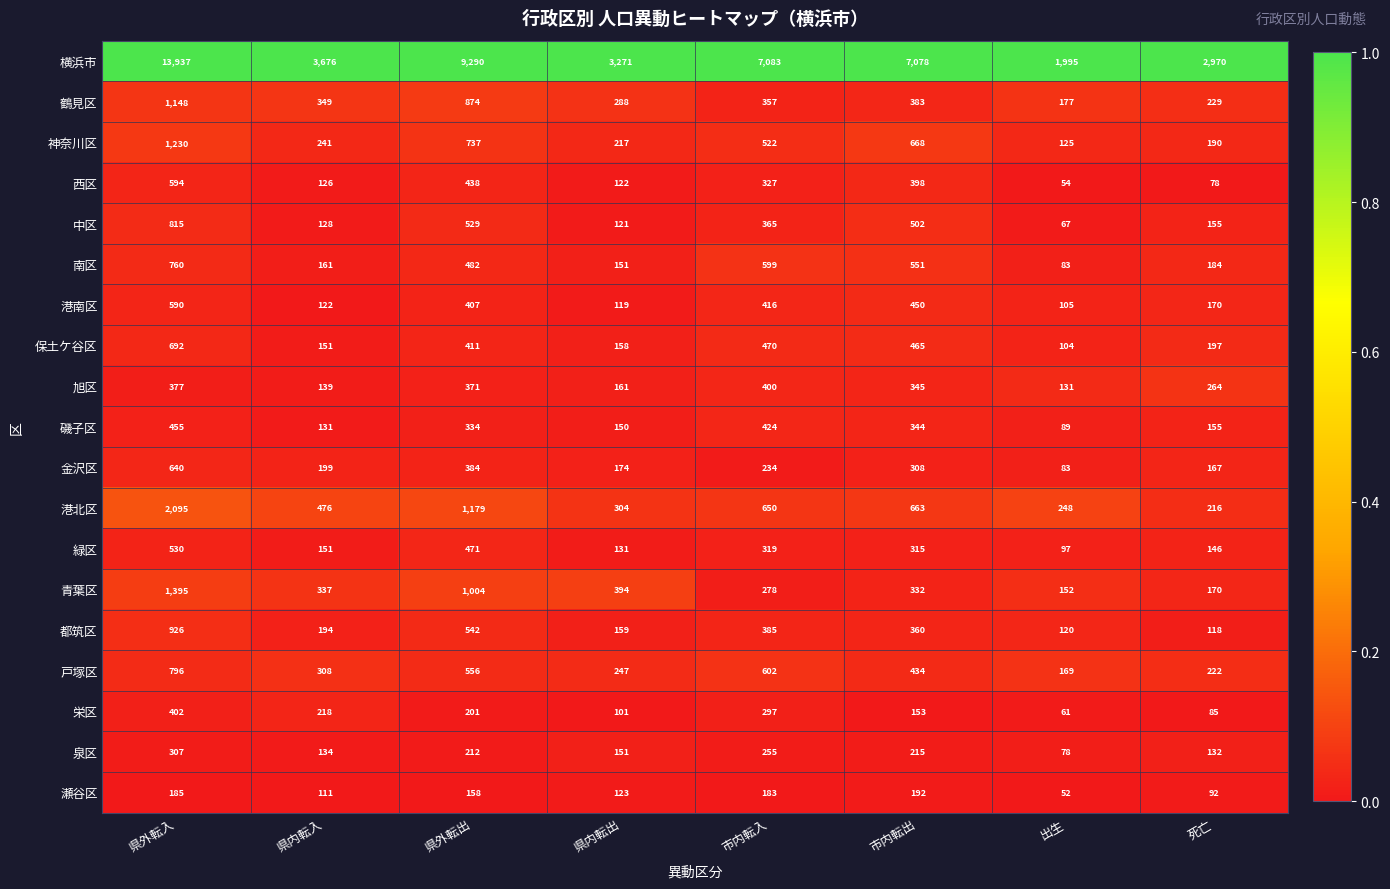

Which series has the largest range (max minus min)?

横浜市